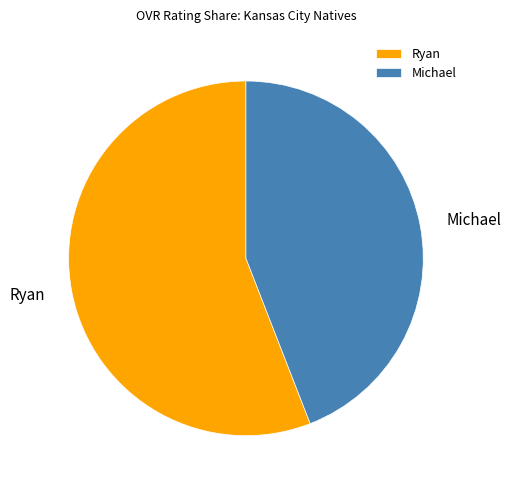

Is there any slice that represents more than half of the pie?

Yes